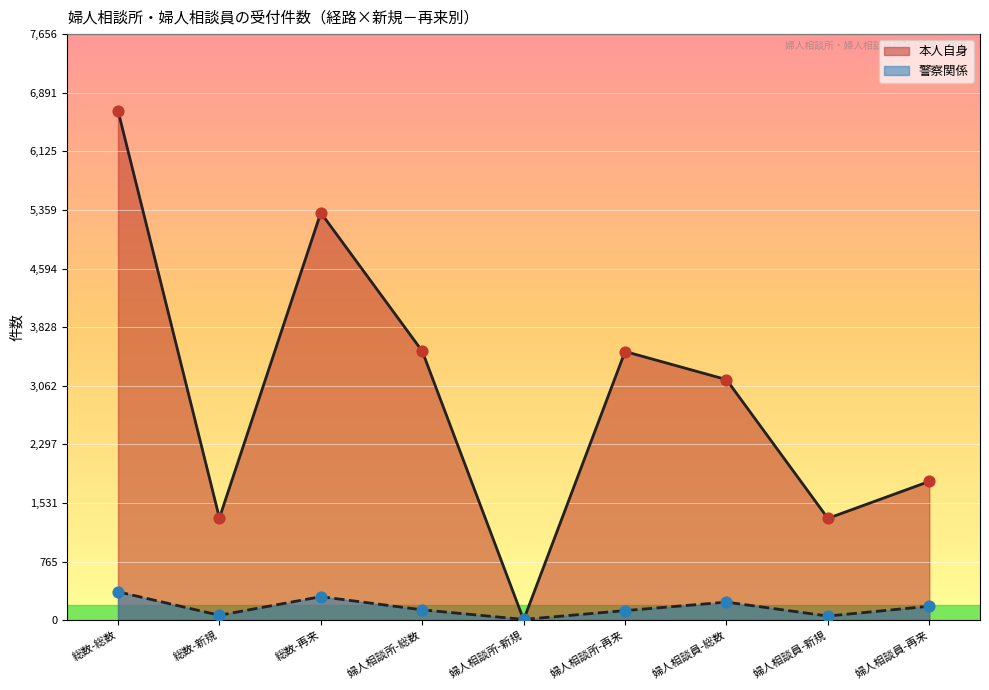

What are all the series names shown in the legend?

本人自身, 警察関係